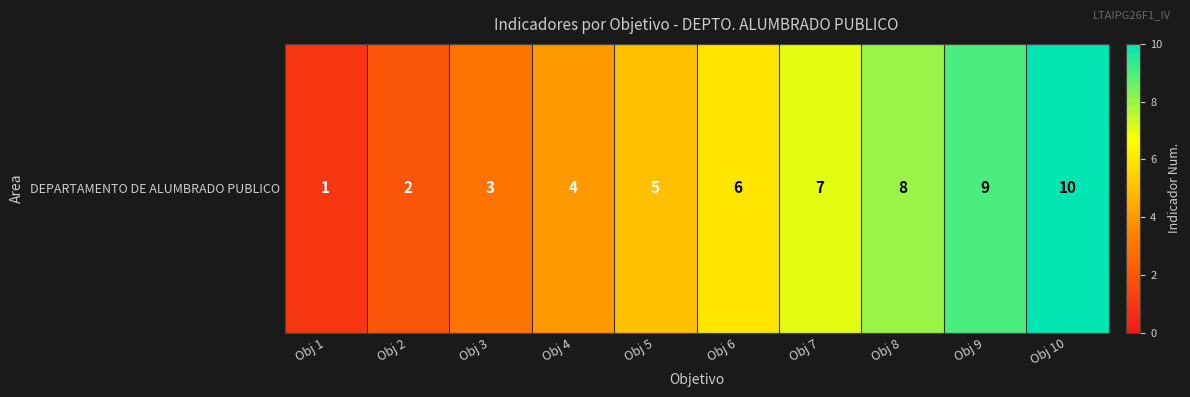

How many series are shown in this chart?

1